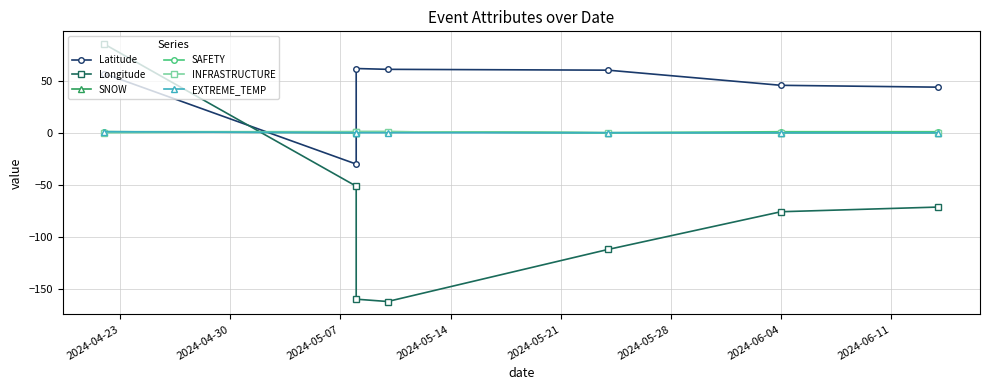

Which series has the largest range (max minus min)?

Longitude